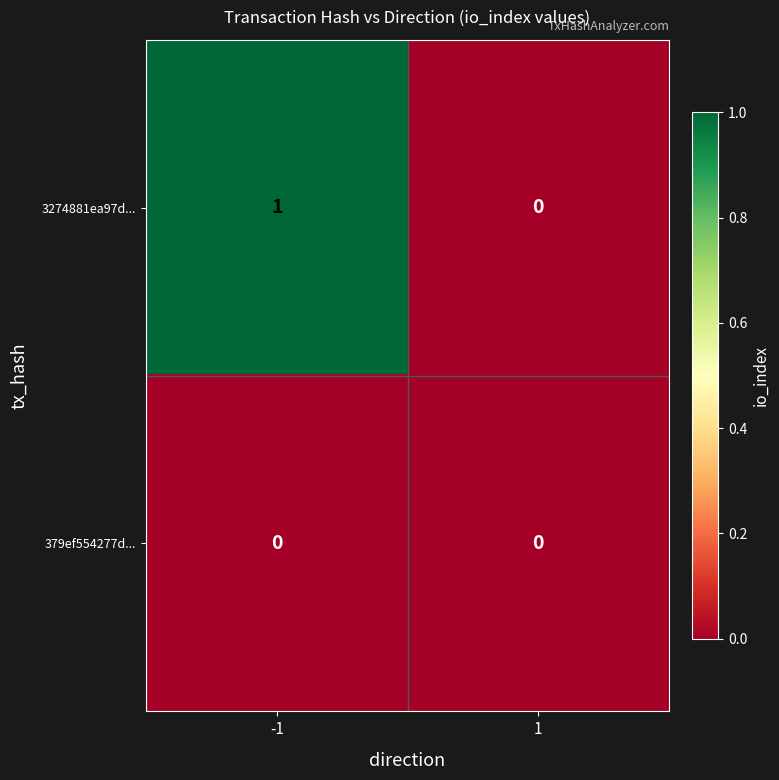

True or false: 379ef554277d... has a value of 0 at 1.

True